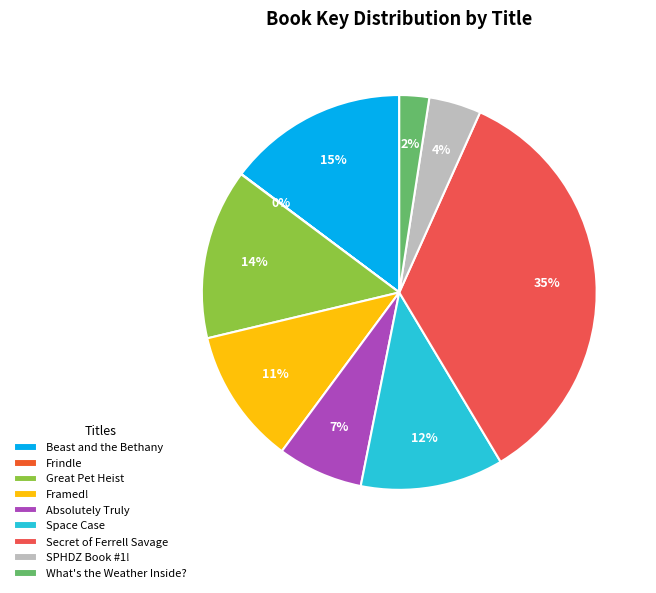

What is the ratio of the value at Framed! to the value at Secret of Ferrell Savage?

0.3